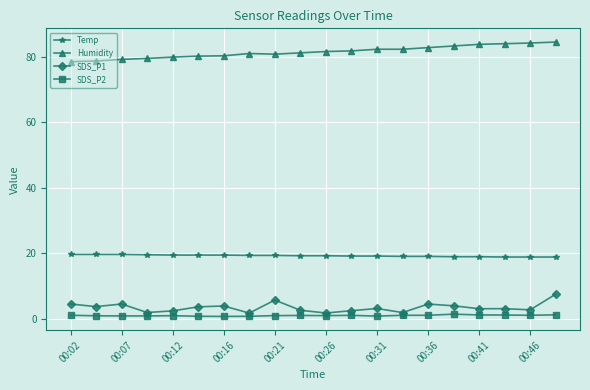

What is the value of the SDS_P1 point at the 19th from the left?

2.7